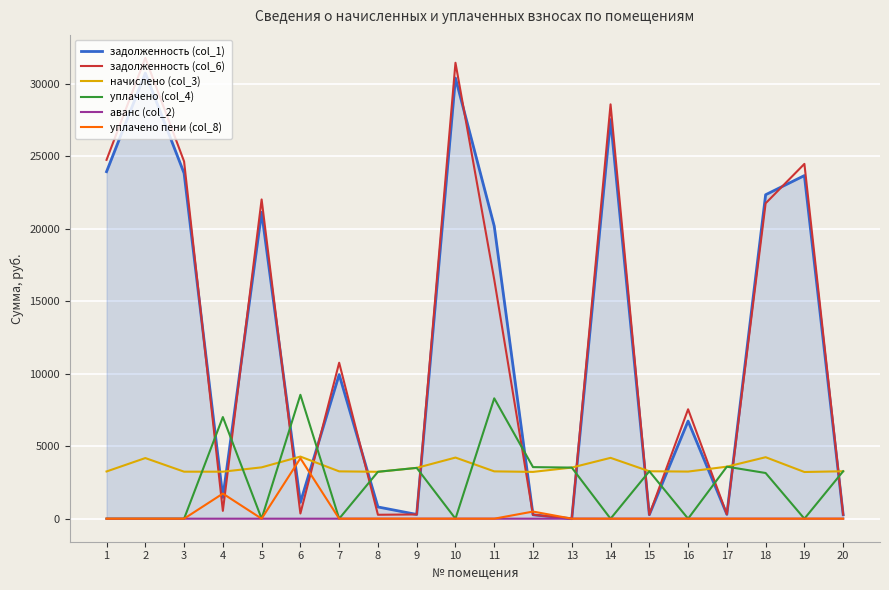

Which series has the widest spread of values?

задолженность (col_6)